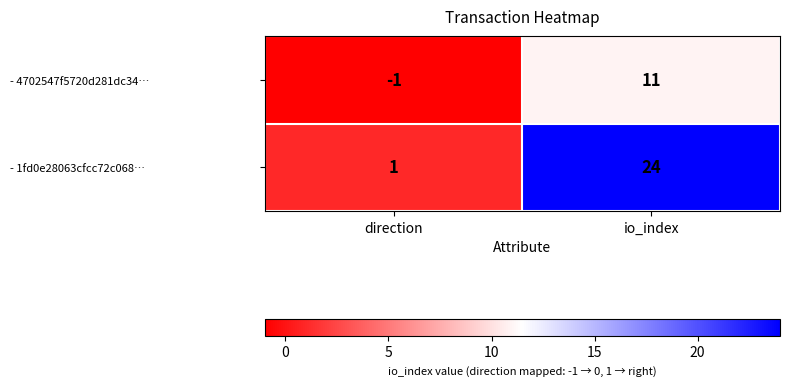

Between direction and io_index, which series saw the biggest shift?

- 1fd0e28063cfcc72c068…